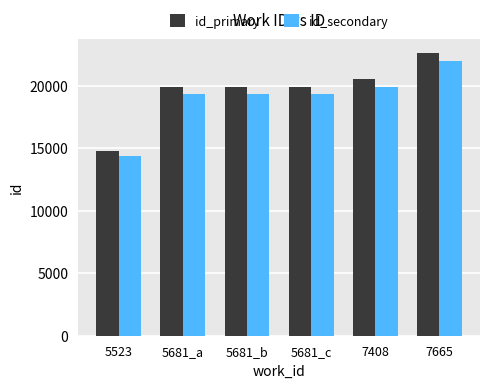

The id_secondary series shows 32376.9 at 5681_b. True or false?

False